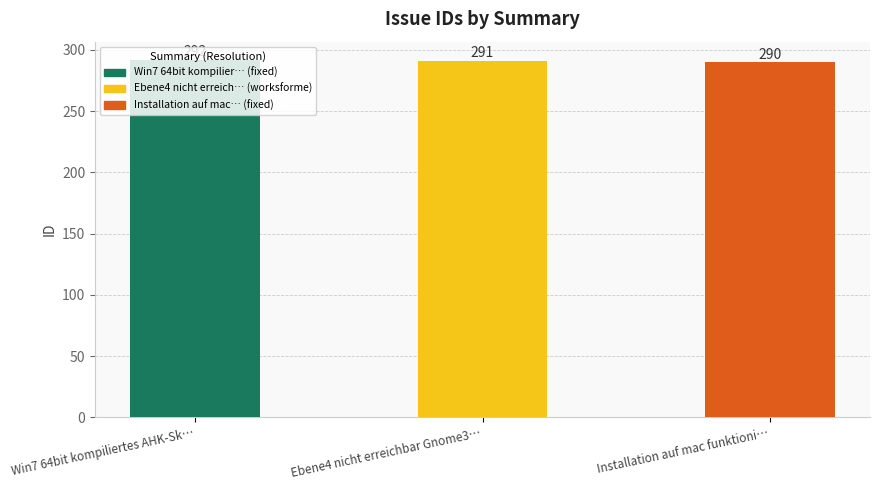

Which category has the highest value across all series?

Win7 64bit kompiliertes AHK-Sk…